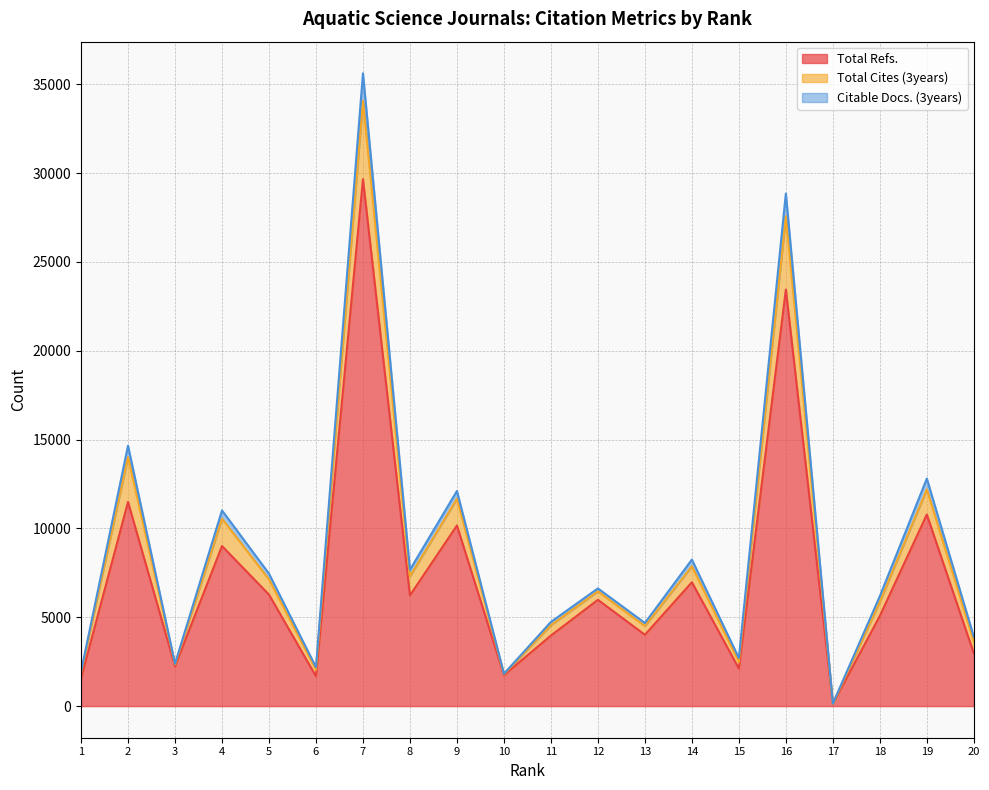

How many distinct data groups are displayed?

3